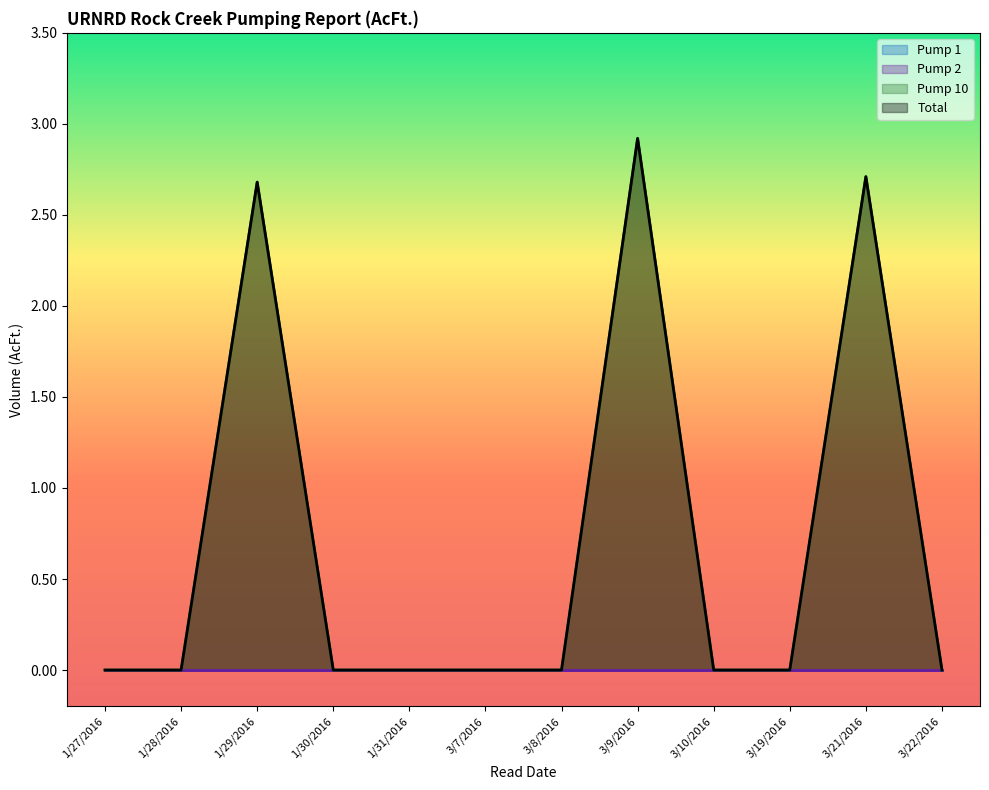

Count the Pump 10 values in the range 0 to 2.

9